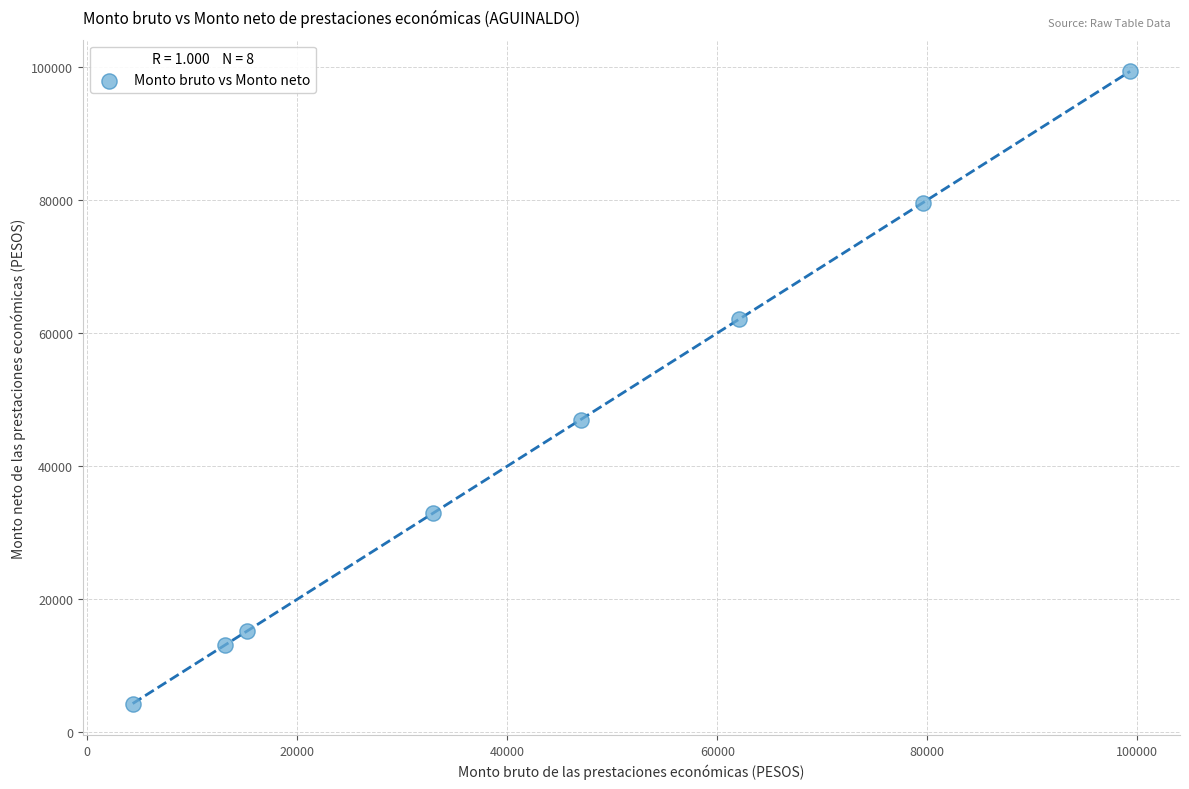

What is the average Y value?

44194.8